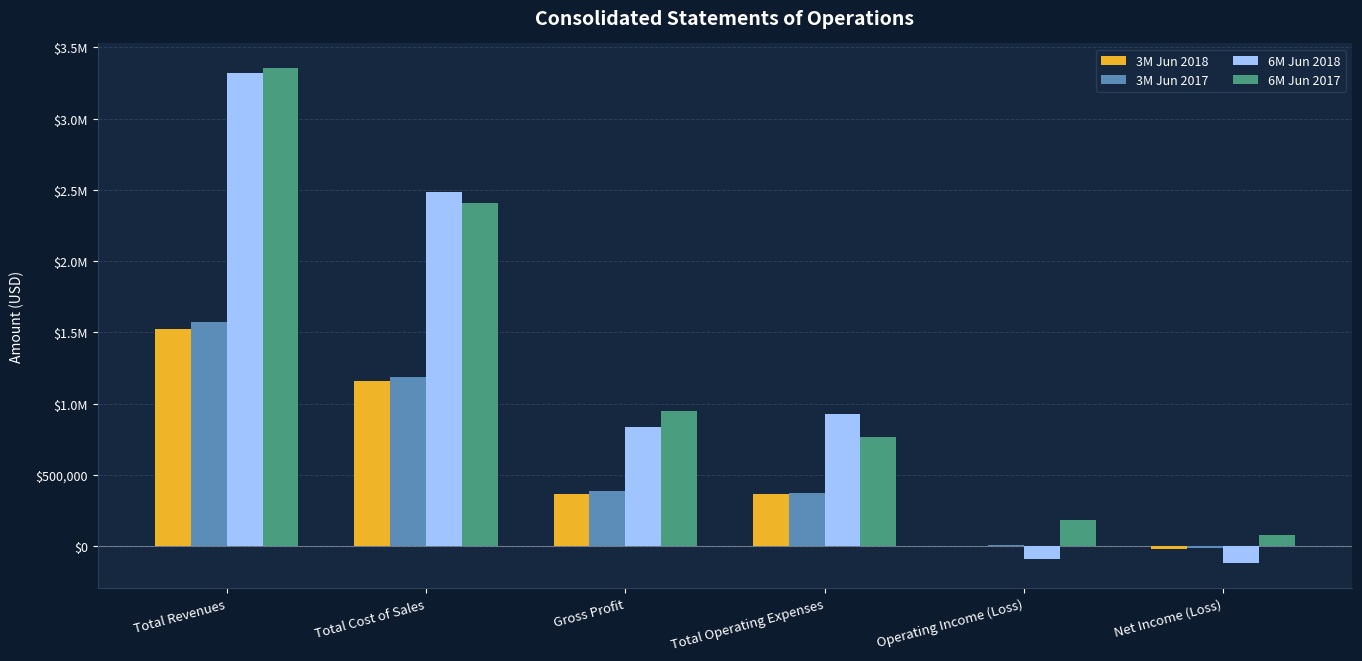

Between Operating Income (Loss) and Total Cost of Sales, which is larger?

Total Cost of Sales